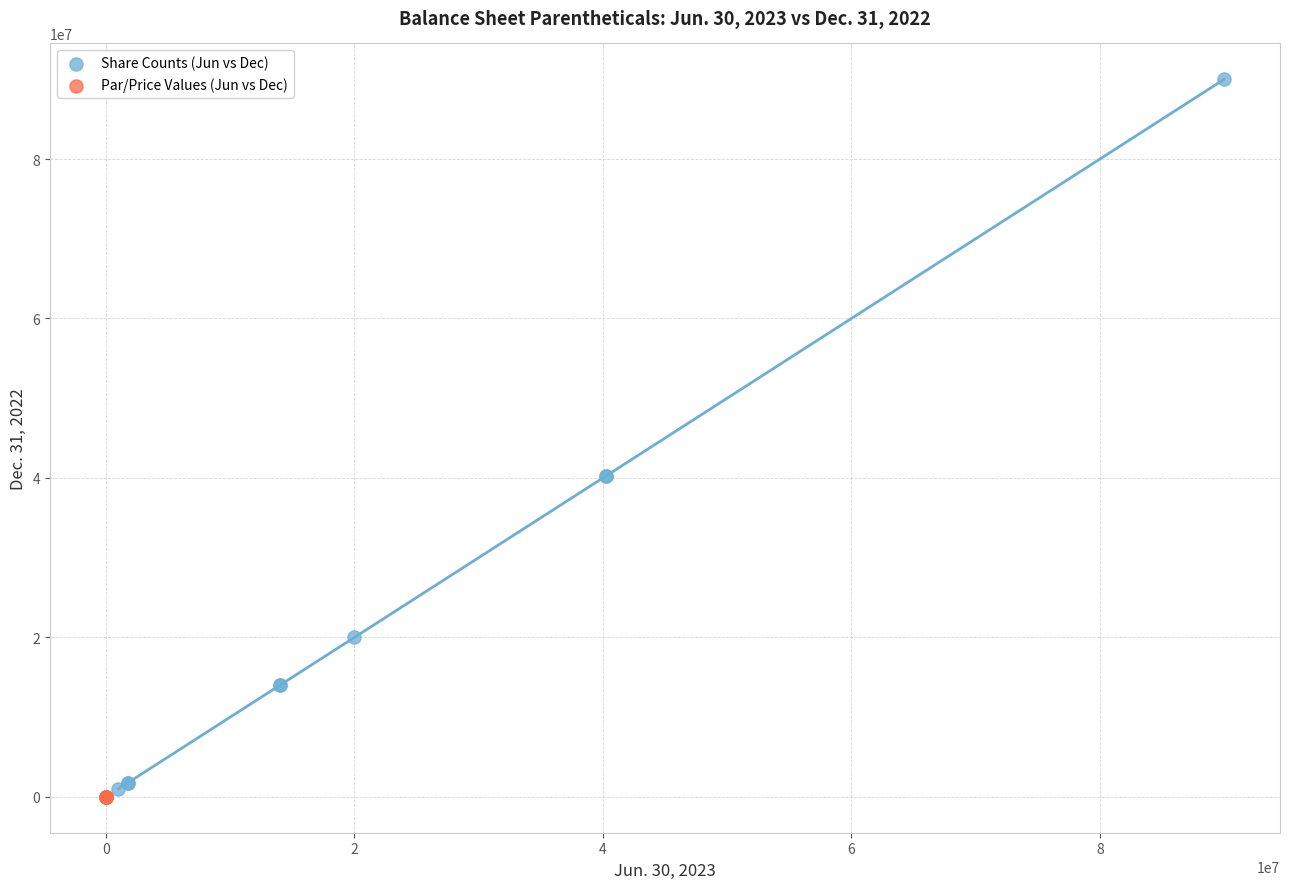

Which series has the largest Y range (max minus min)?

Share Counts (Jun vs Dec)